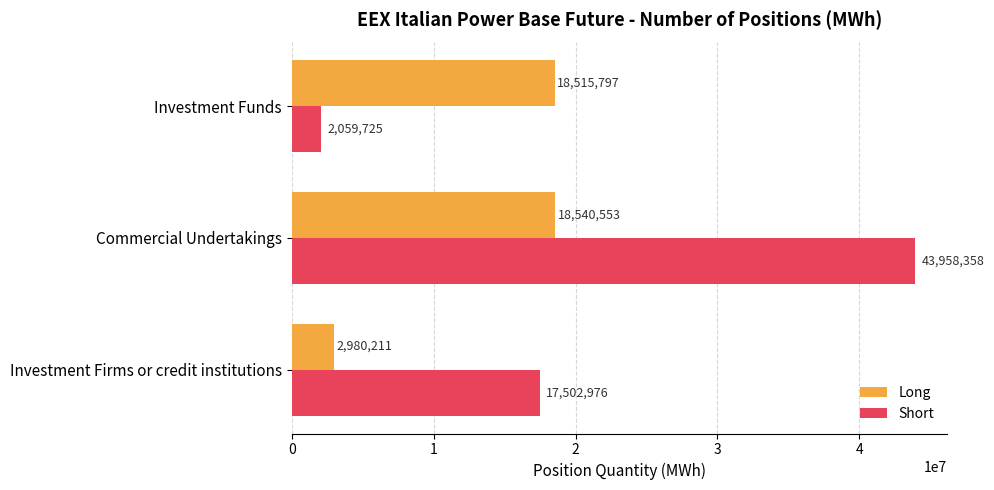

Which series has the largest total across all categories?

Short